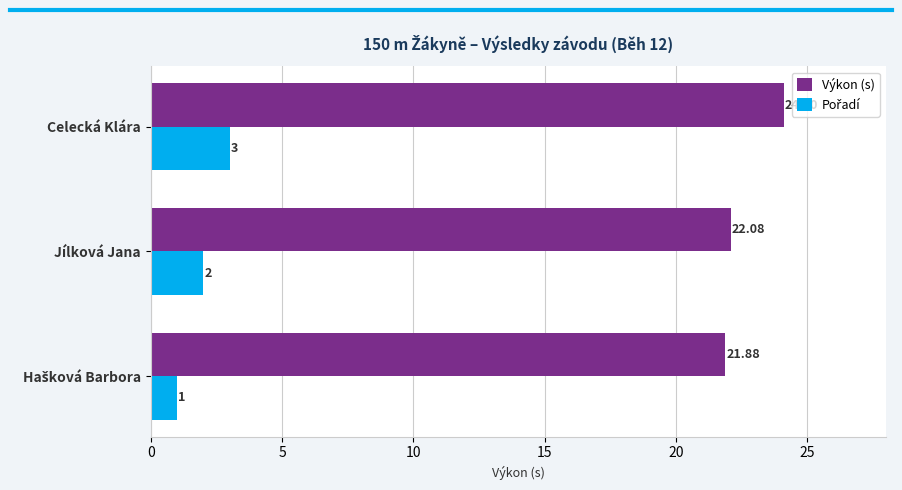

At which category is the sum across all series the highest?

Celecká Klára